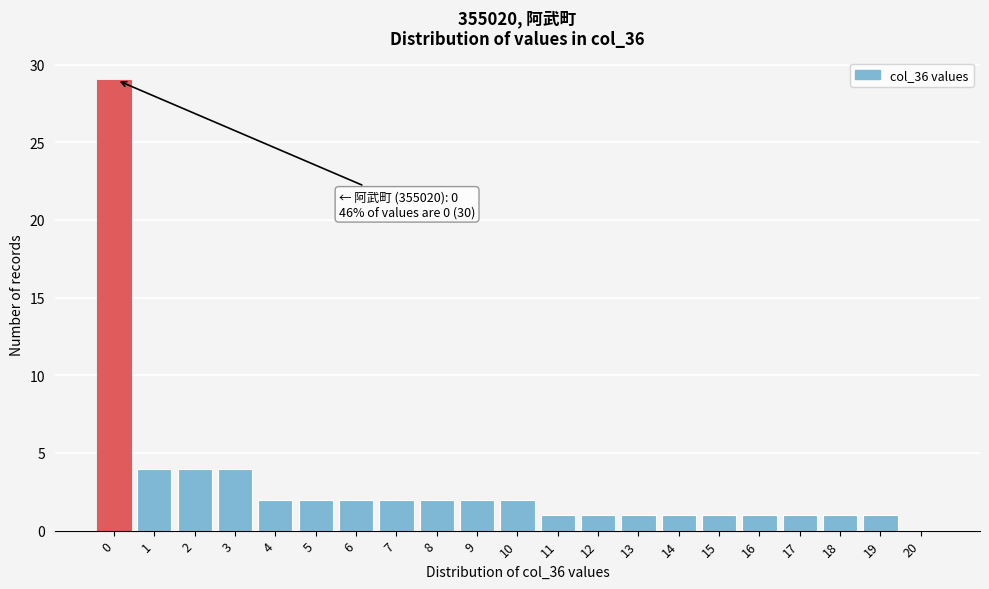

Reading left to right, list all the values displayed in this chart.

0=29	1=4	2=4	3=4	4=2	5=2	6=2	7=2	8=2	9=2	10=2	11=1	12=1	13=1	14=1	15=1	16=1	17=1	18=1	19=1	20=0